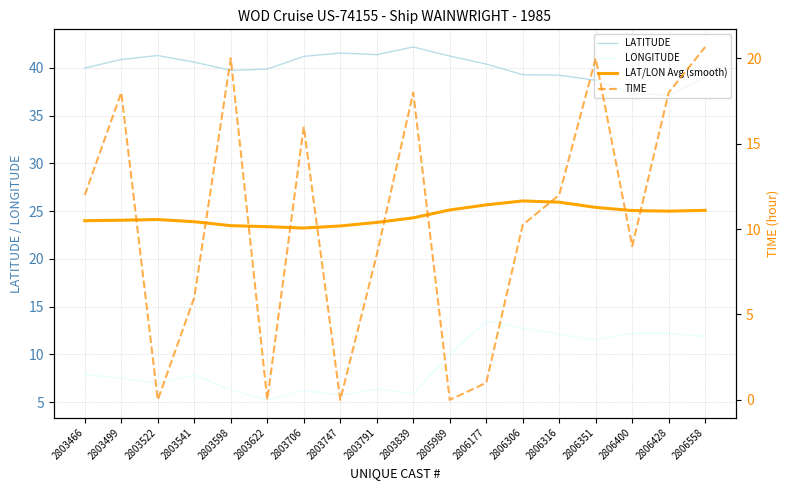

True or false: LAT/LON Avg (smooth) has a value of 37.8 at 2806316.

False